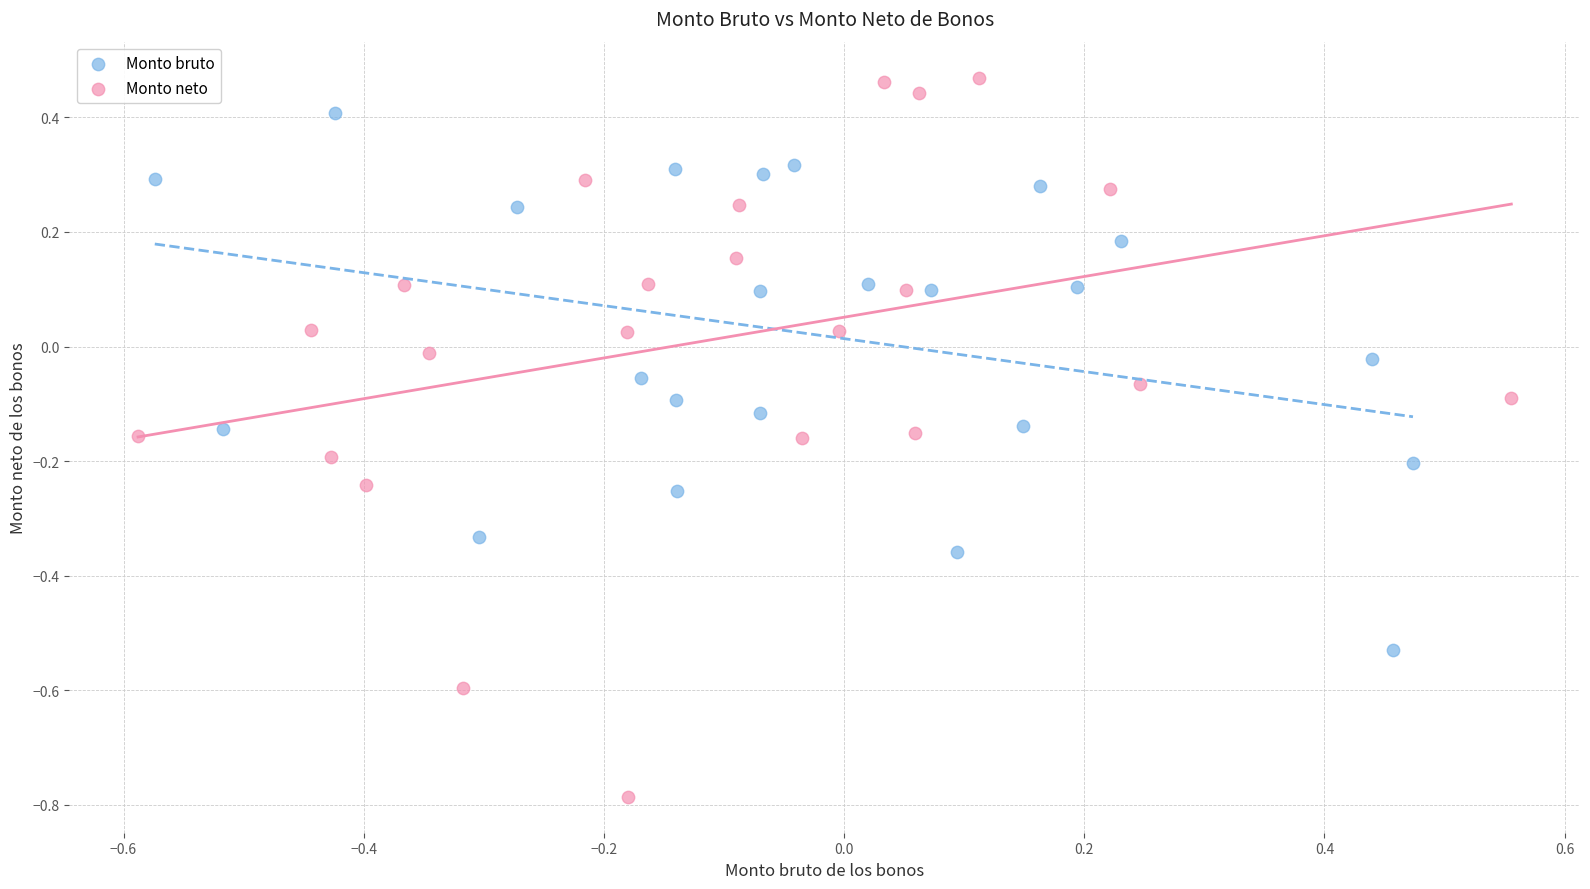

Which series has the largest Y range (max minus min)?

Monto neto